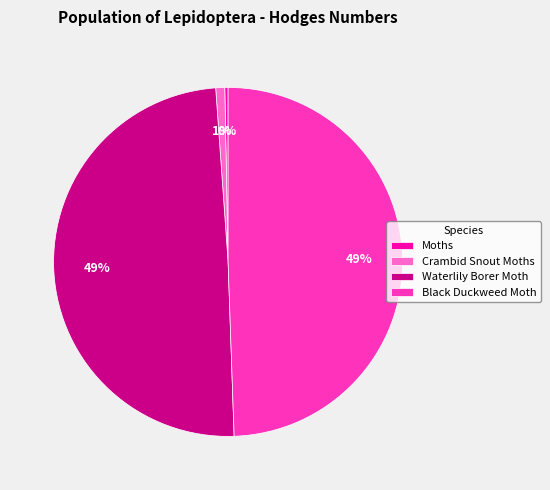

Between Waterlily Borer Moth and Crambid Snout Moths, which is larger?

Waterlily Borer Moth